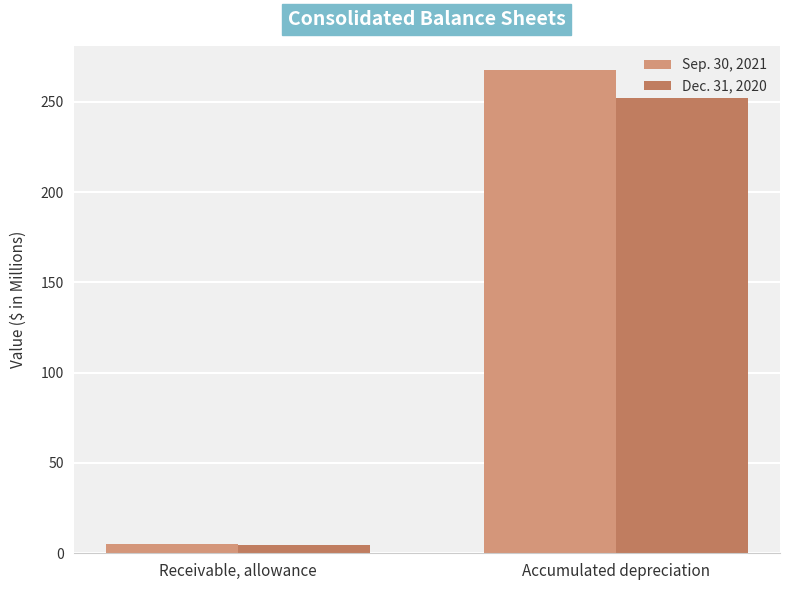

List the series in order of their peak value, highest first.

Sep. 30, 2021, Dec. 31, 2020